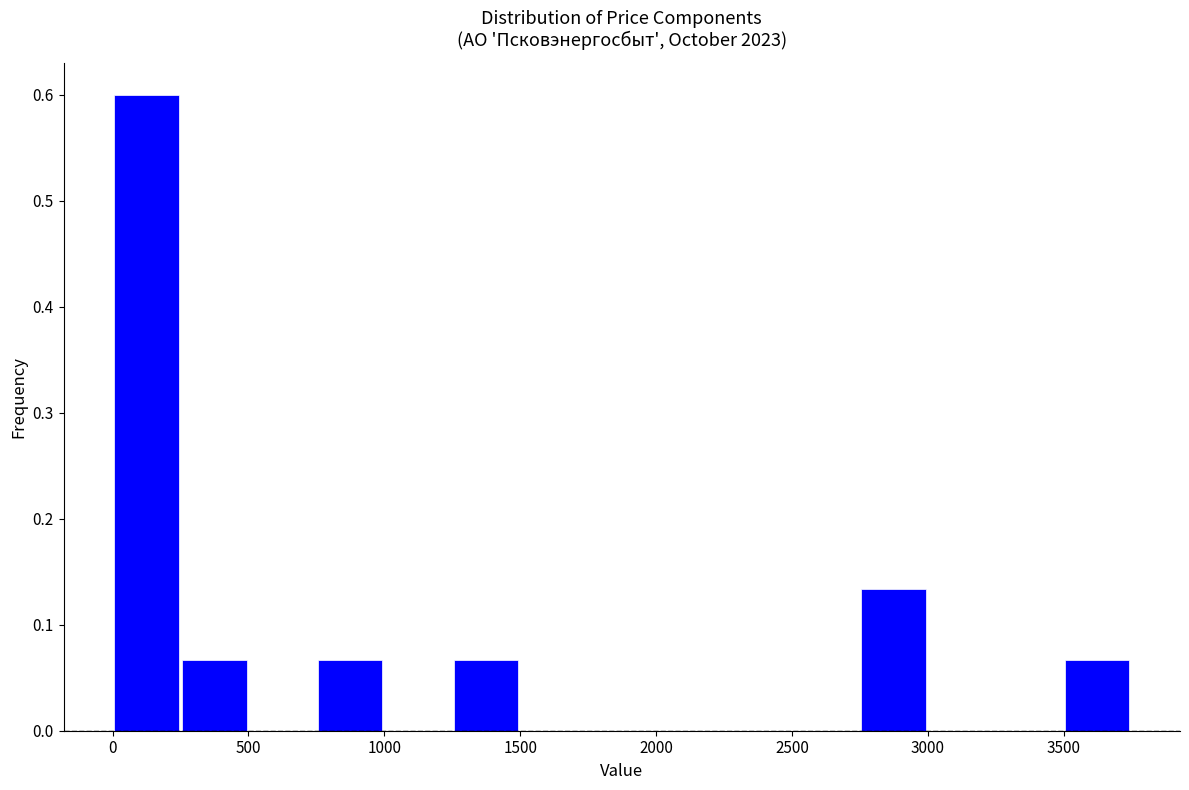

Reading left to right, transcribe this chart: for each bar, give the range it covers on the x-axis and its height. Neither the bar edges nor the heights are printed on the chart, so give them approximately, as read against the axes.

0 to 250: 0.60
250 to 500: 0.07
500 to 750: 0
750 to 1000: 0.07
1000 to 1250: 0
1250 to 1500: 0.07
1500 to 1750: 0
1750 to 2000: 0
2000 to 2250: 0
2250 to 2500: 0
2500 to 2750: 0
2750 to 3000: 0.13
3000 to 3250: 0
3250 to 3500: 0
3500 to 3750: 0.07